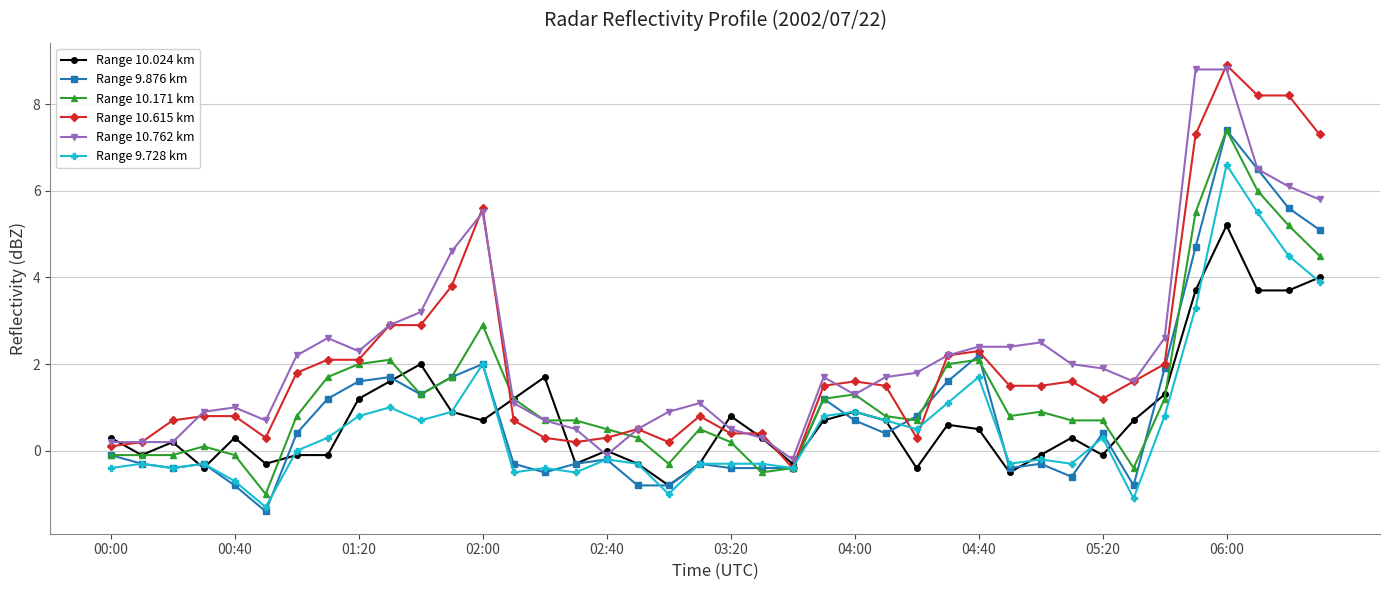

True or false: Range 10.615 km has more than 2 interior local peaks.

True